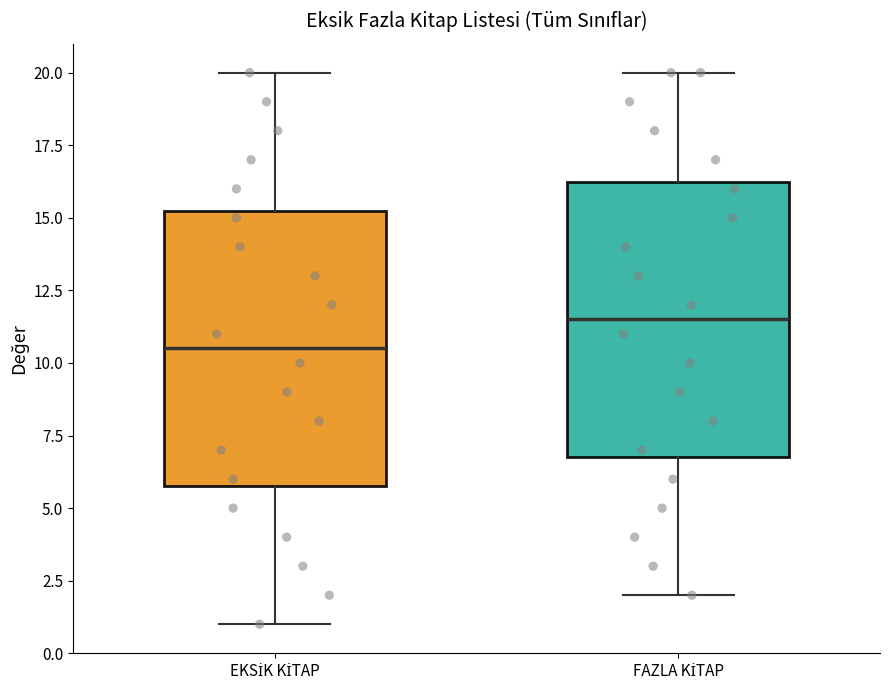

Where does the upper whisker of the box for FAZLA KİTAP end on the y-axis? The values are not printed on the chart, so give them approximately, as read against the axis.

20.0